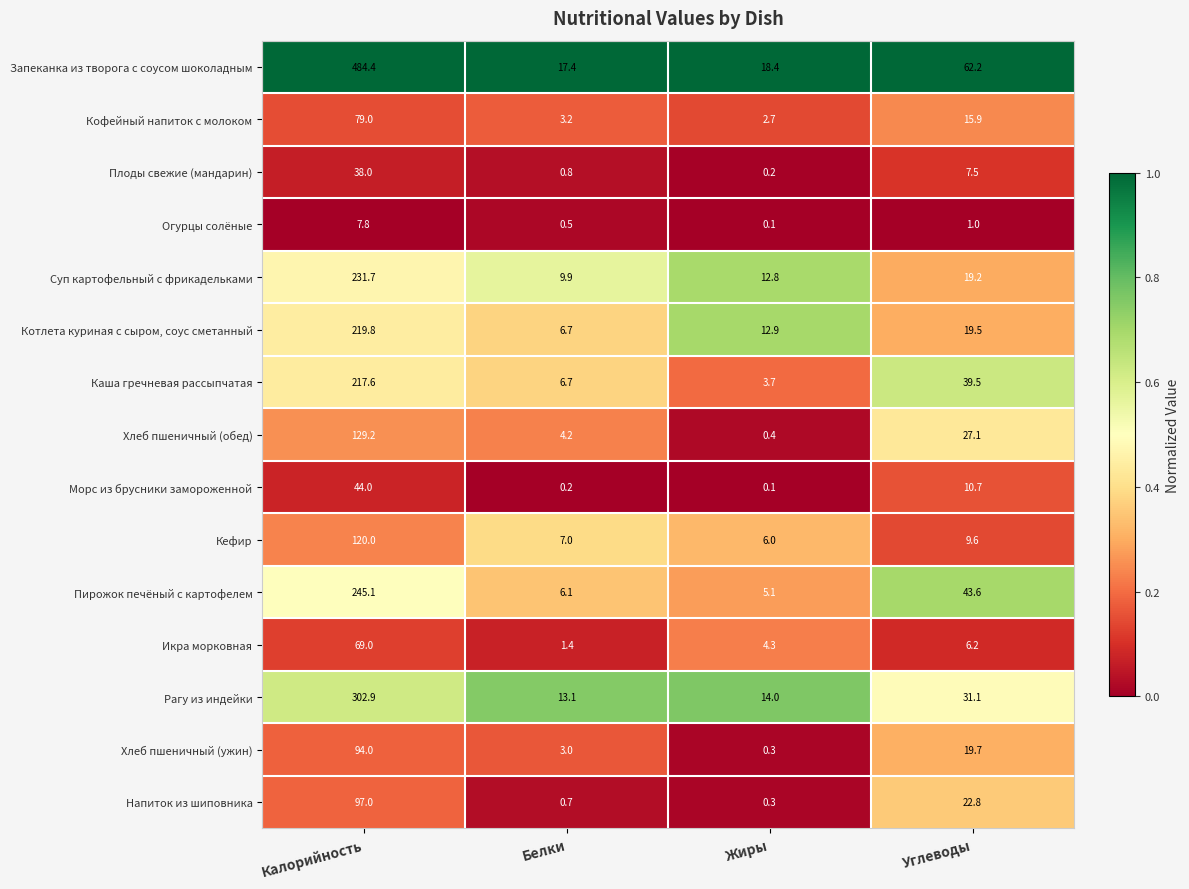

The Рагу из индейки series shows 31.1 at Углеводы. True or false?

True